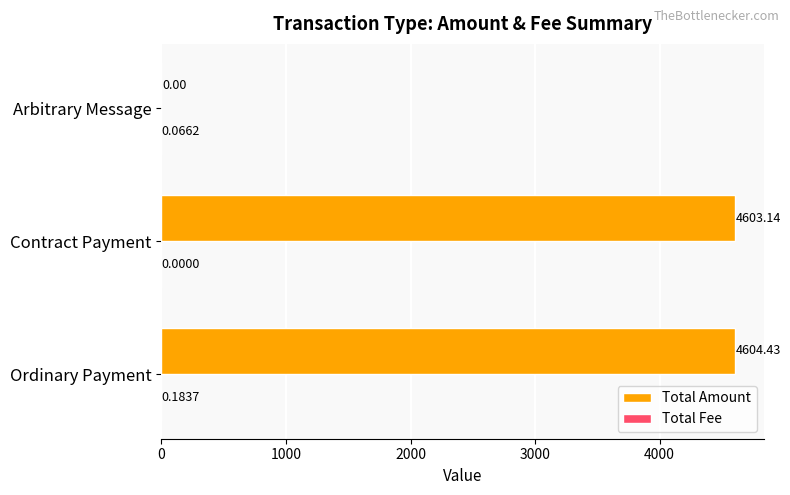

Which label corresponds to the largest value in the chart?

Ordinary Payment